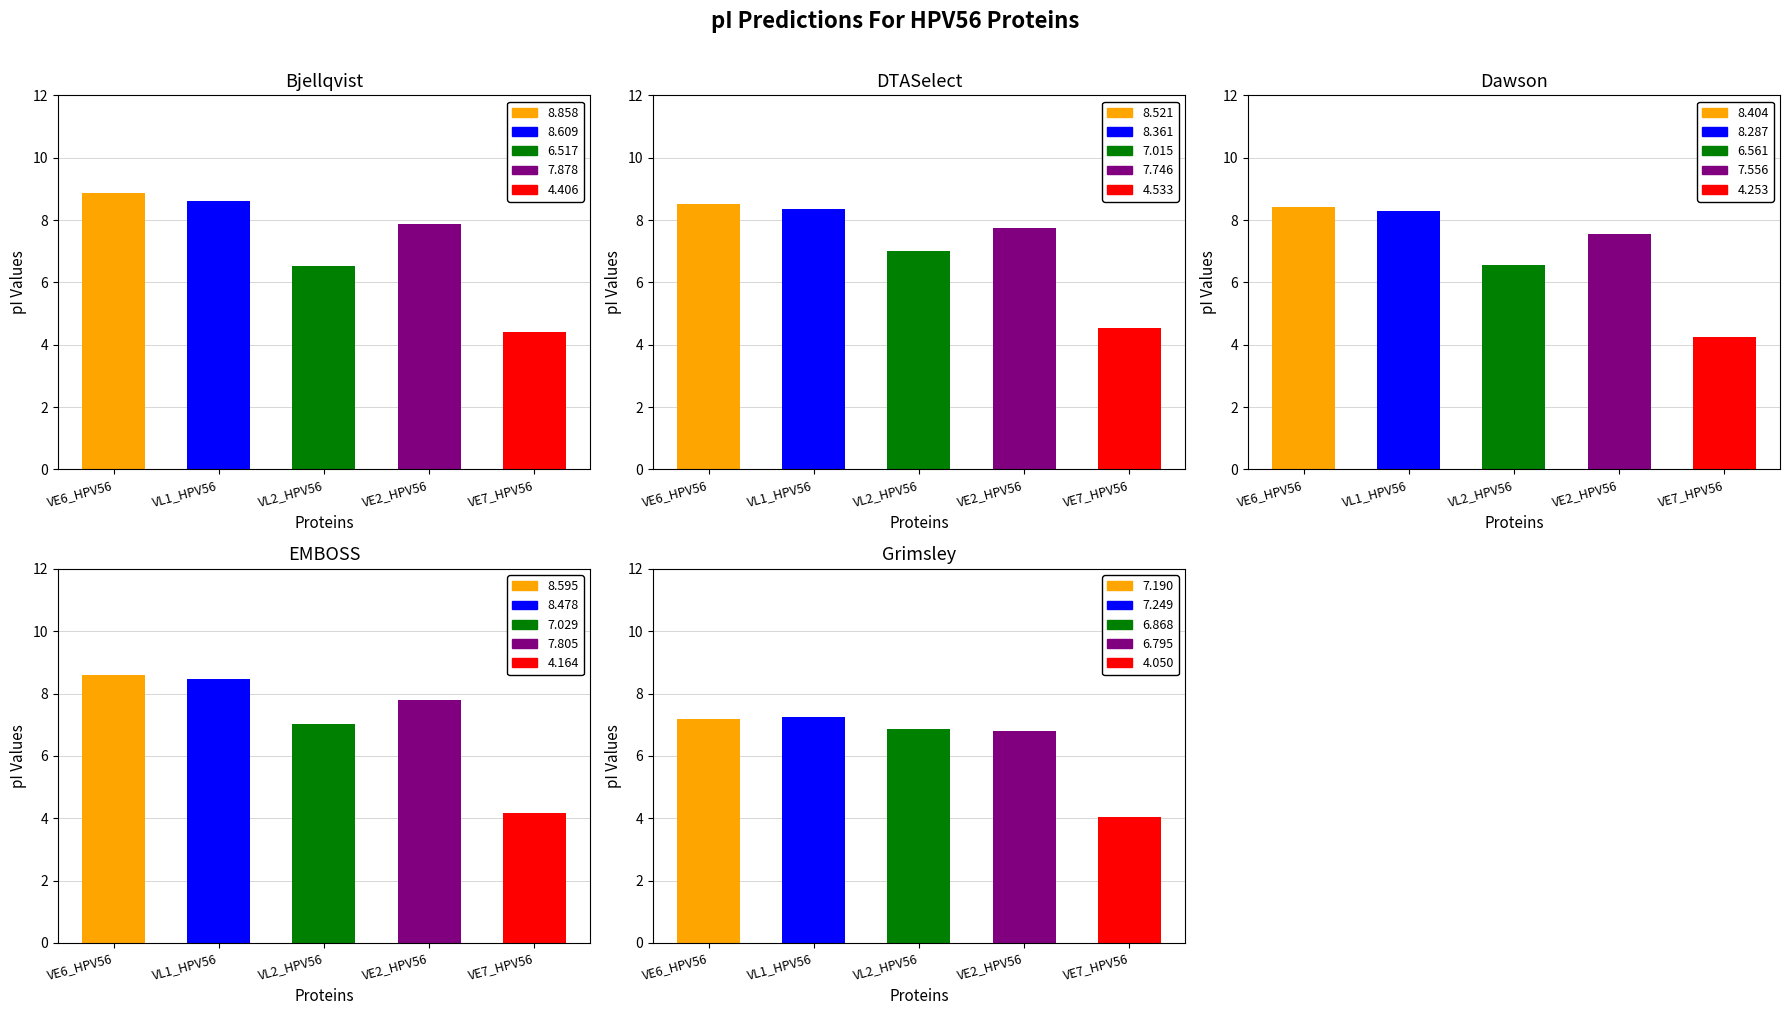

At VE7_HPV56, list the series in order from smallest to largest.

Grimsley, EMBOSS, Dawson, Bjellqvist, DTASelect